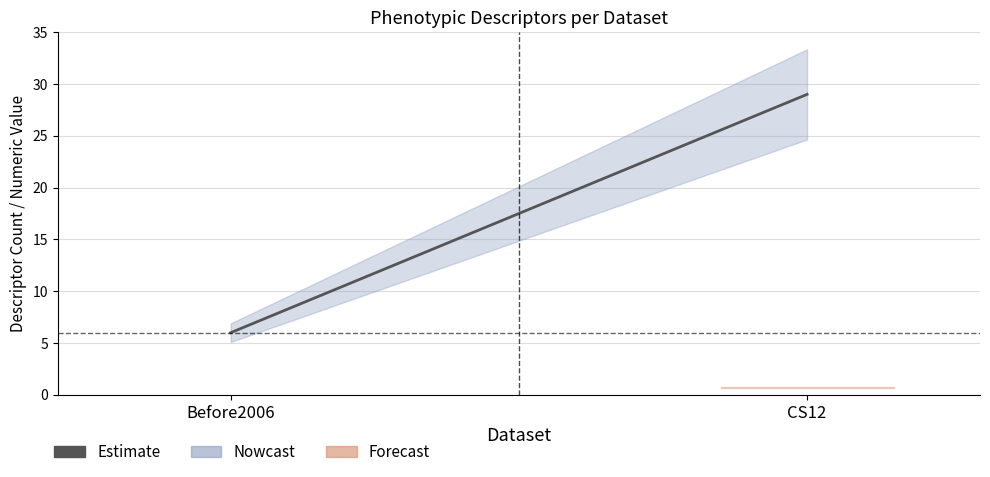

Is the value of Numeric Values (CS12) at Before2006 greater than the value of Descriptor Count at CS12?

No